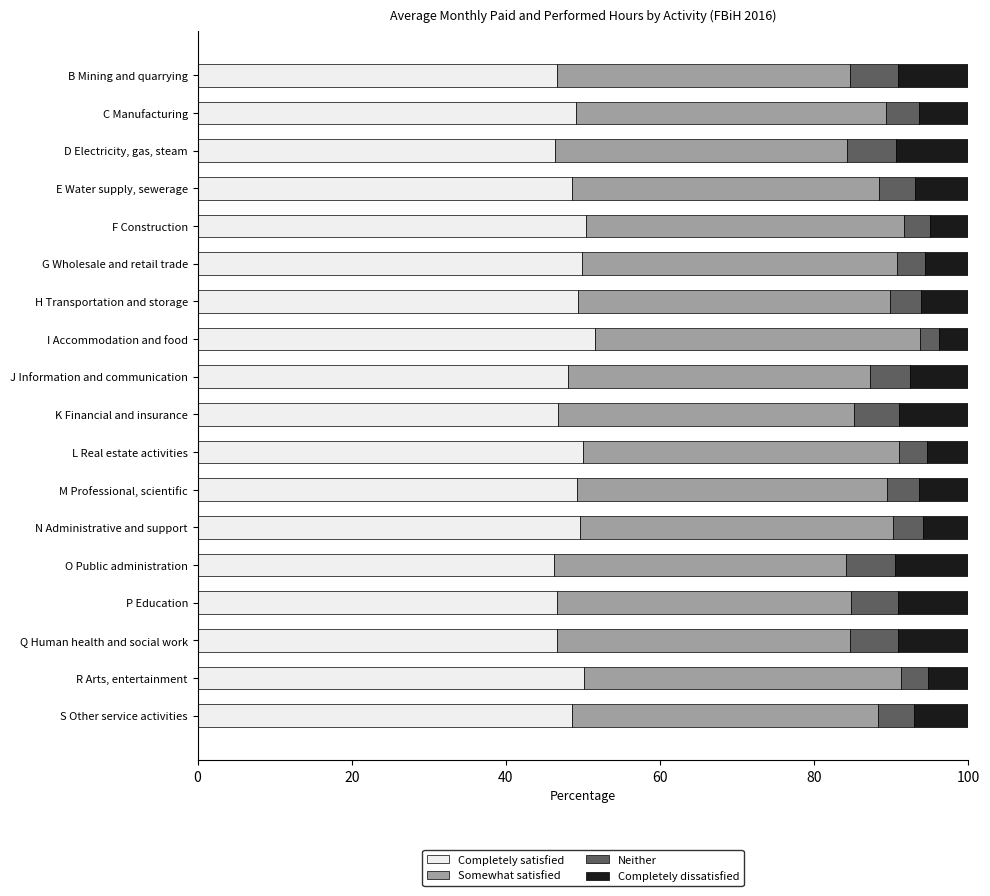

What is the average value of the Completely satisfied series?

48.5